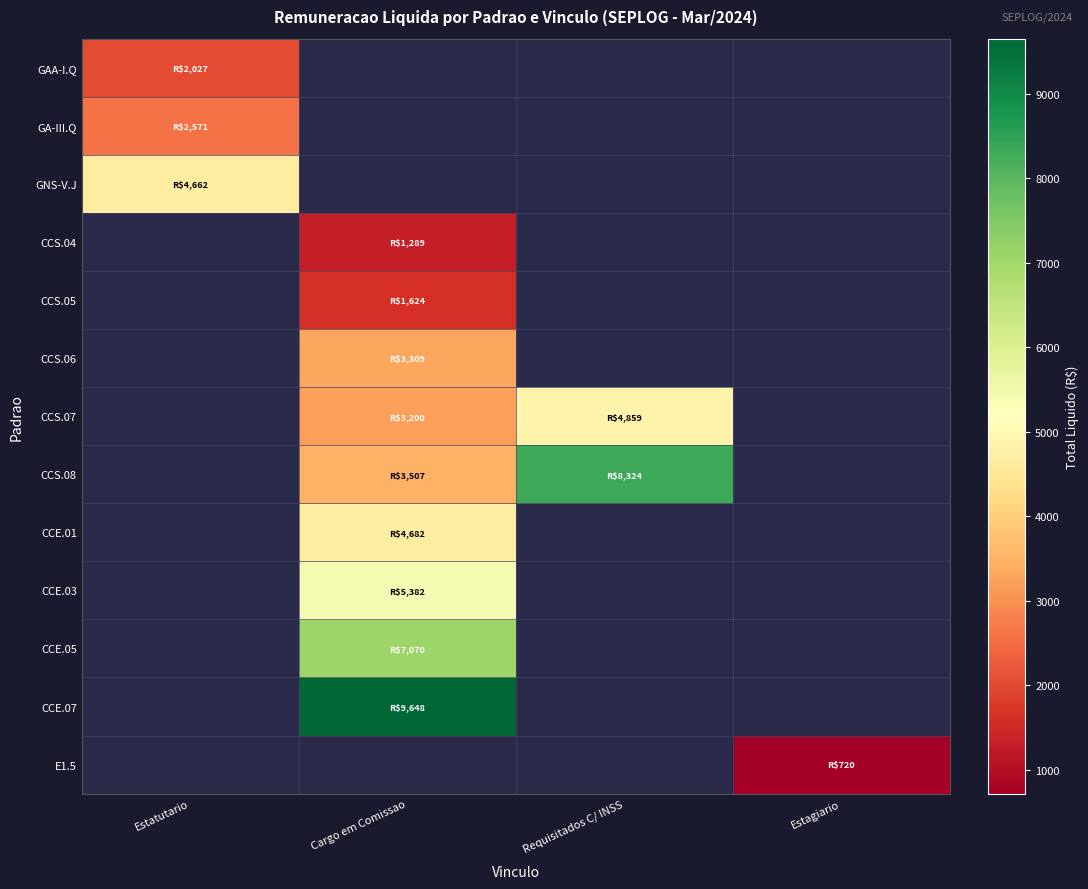

Which label corresponds to the largest value in the chart?

Cargo em Comissao